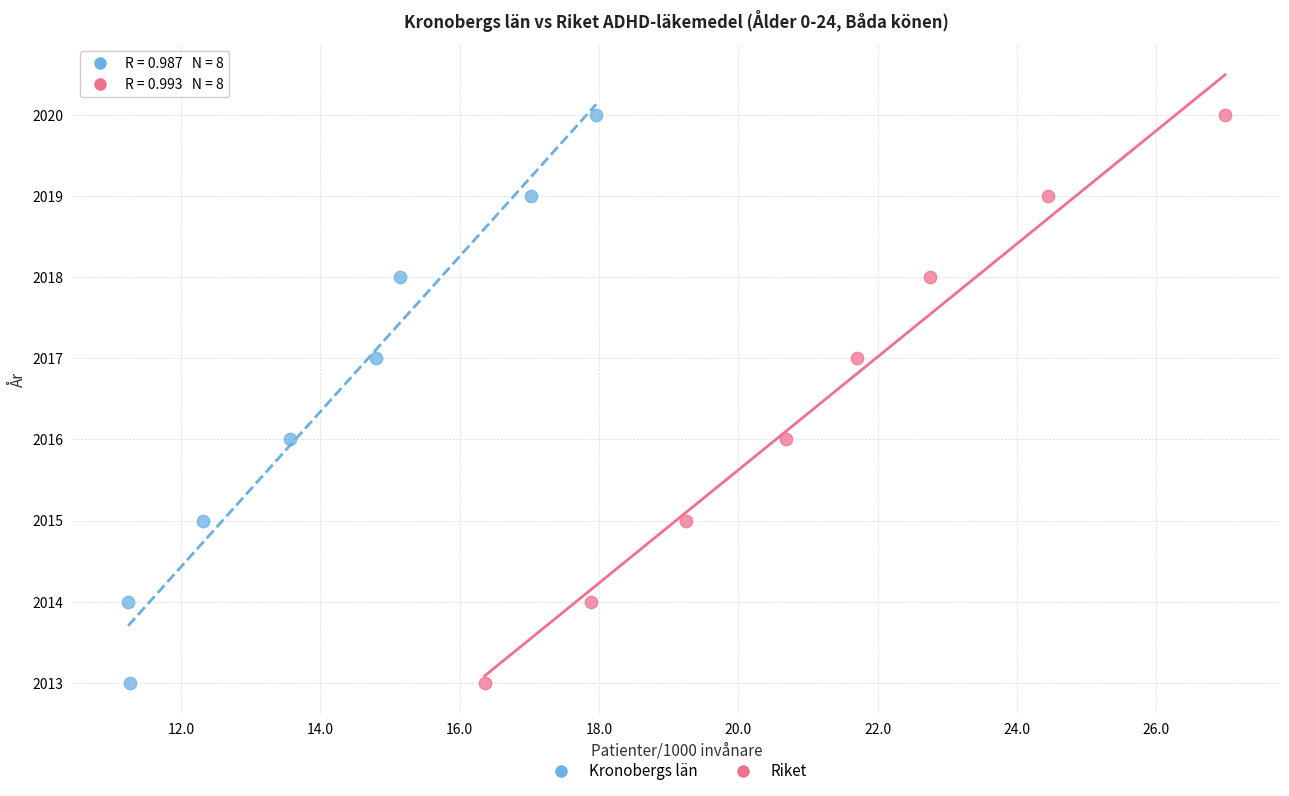

What are all the series names shown in the legend?

Kronobergs län, Riket